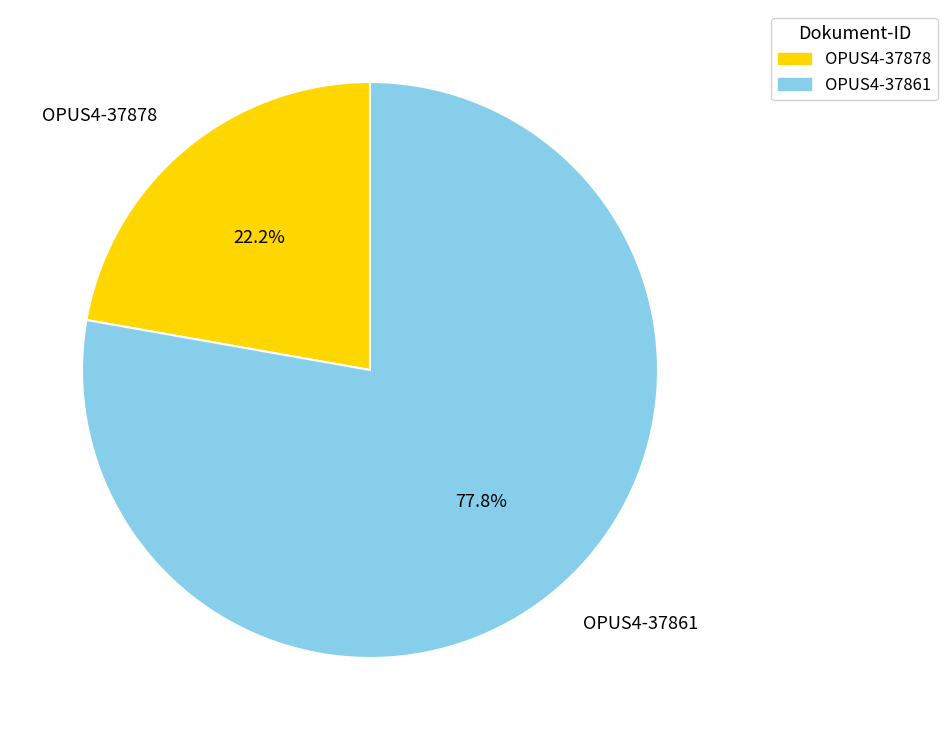

To the nearest percent, what is the combined percentage of OPUS4-37861 and OPUS4-37878?

100%